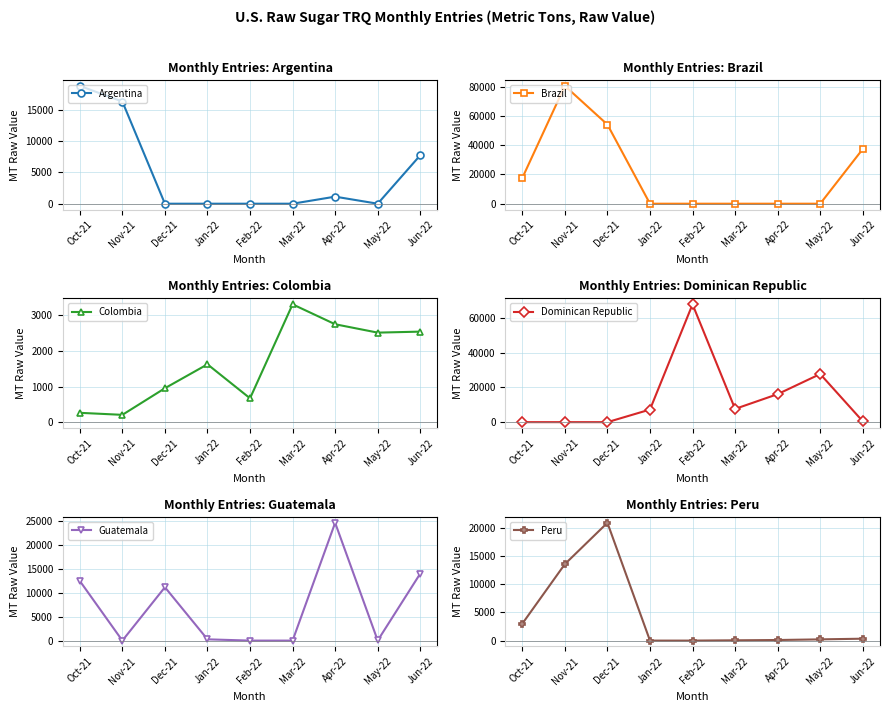

At Jan-22, list the series in order from smallest to largest.

Argentina, Brazil, Peru, Guatemala, Colombia, Dominican Republic